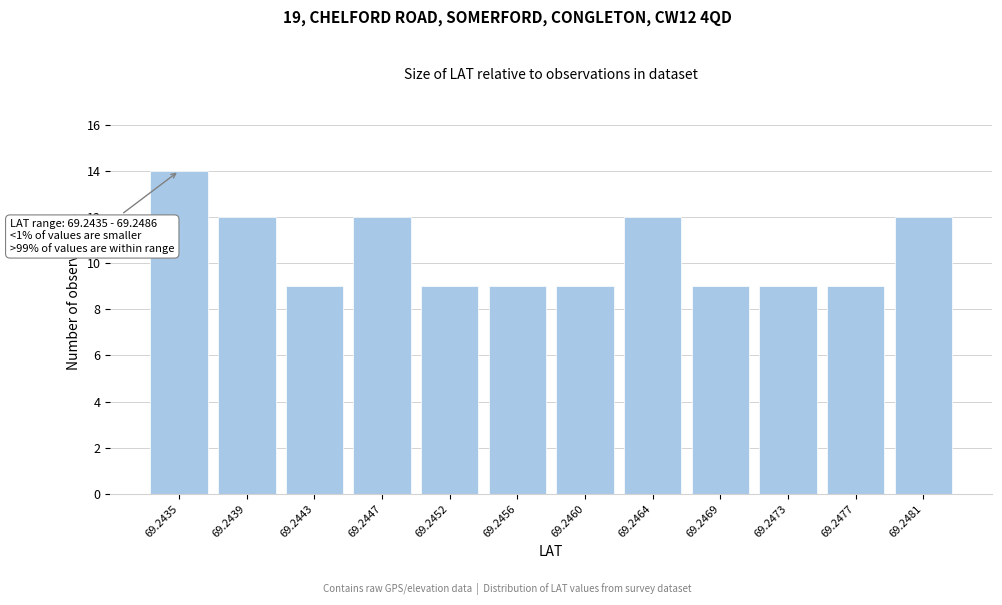

Reading right to left, extract all data points from this chart.

12	9	9	9	12	9	9	9	12	9	12	14